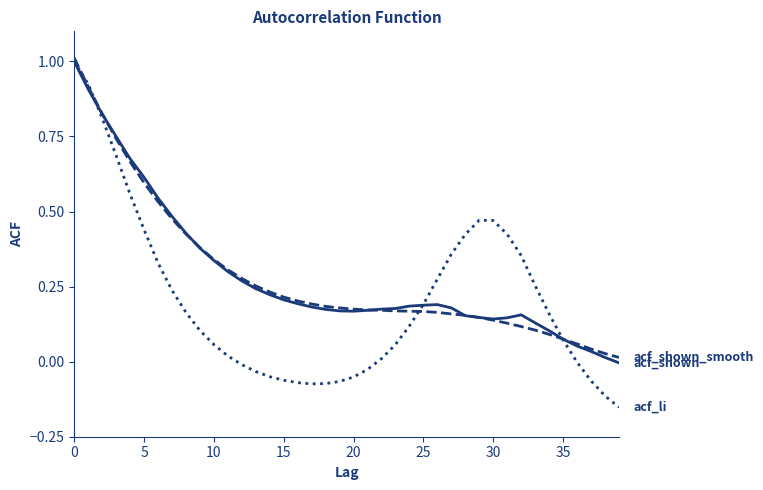

Does the chart display data point markers on the line(s)?

No